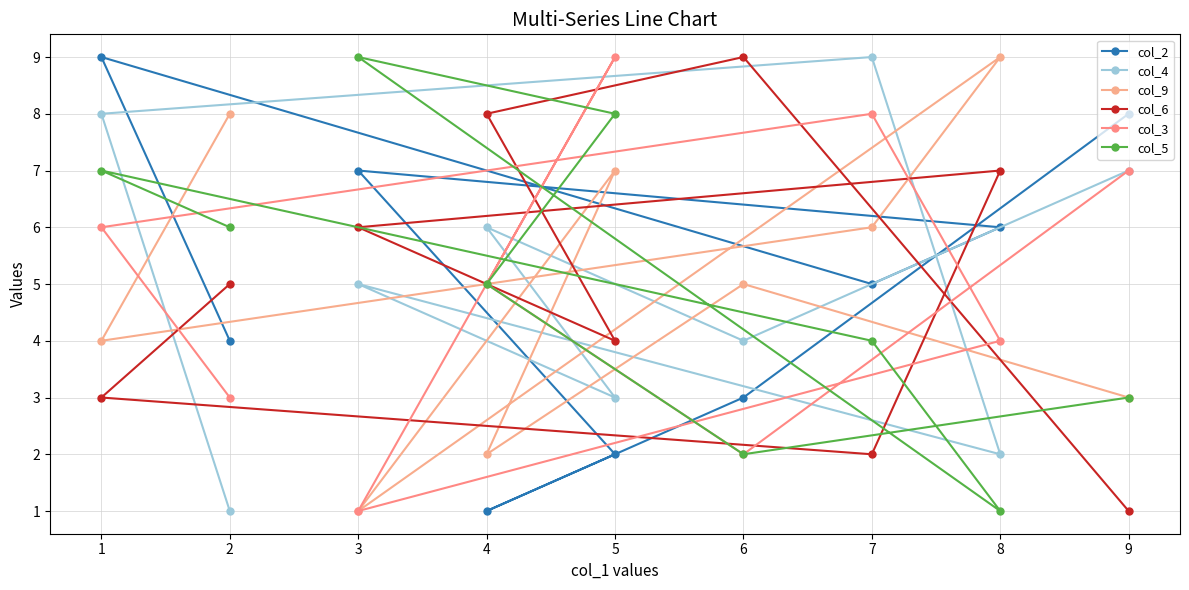

What is the total value across all series at 2?

27